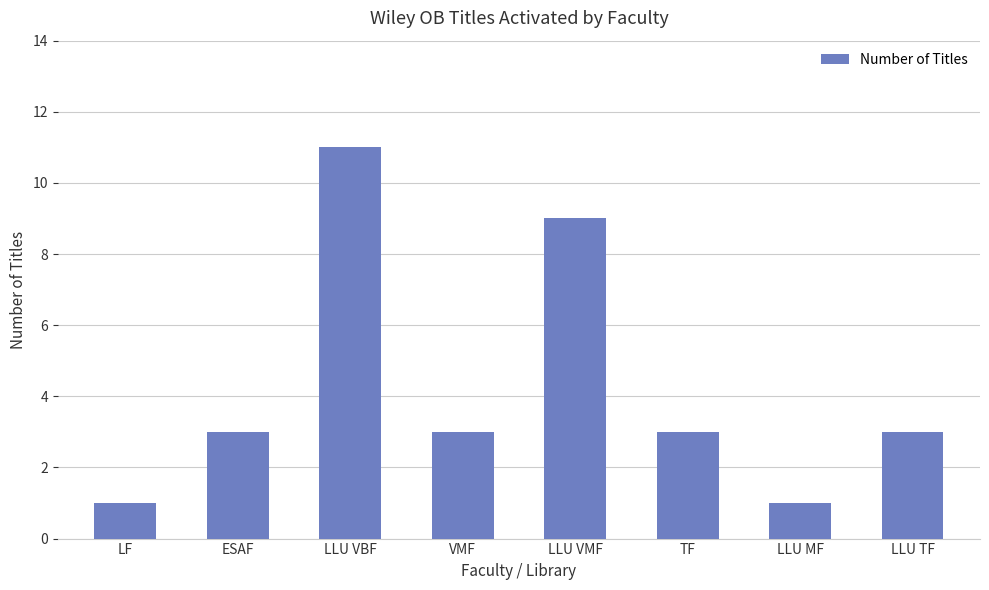

Which category has the highest value across all series?

LLU VBF